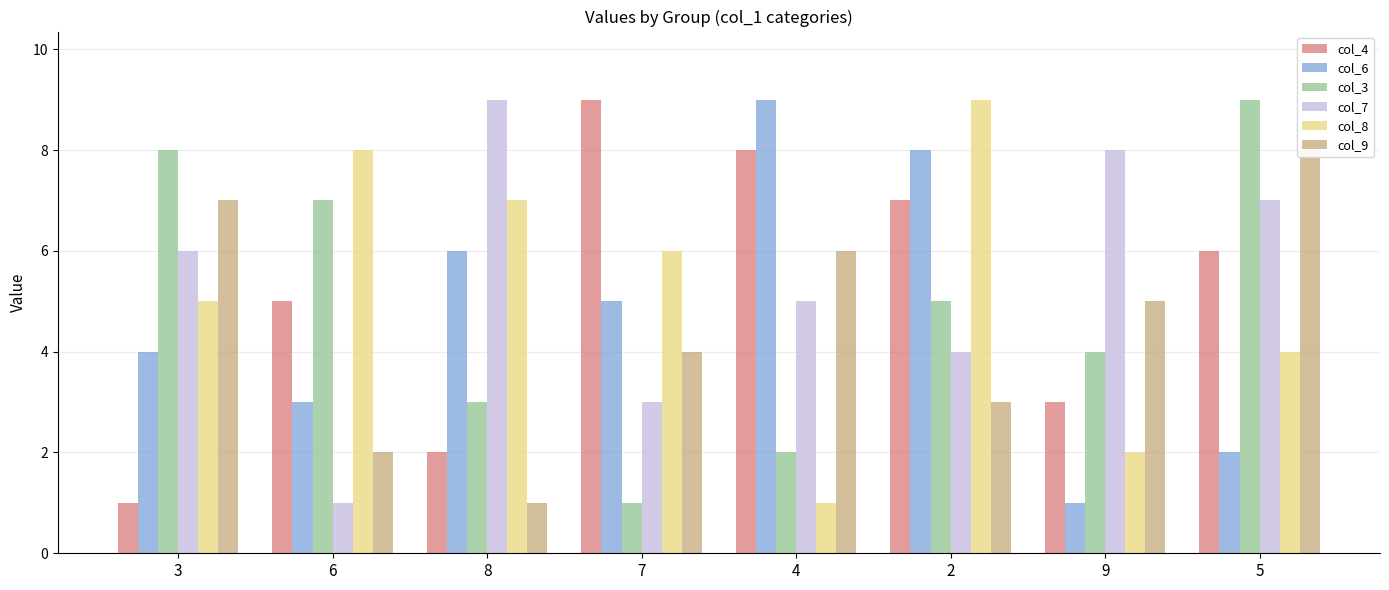

True or false: col_8 has a value of 8 at 6.

True